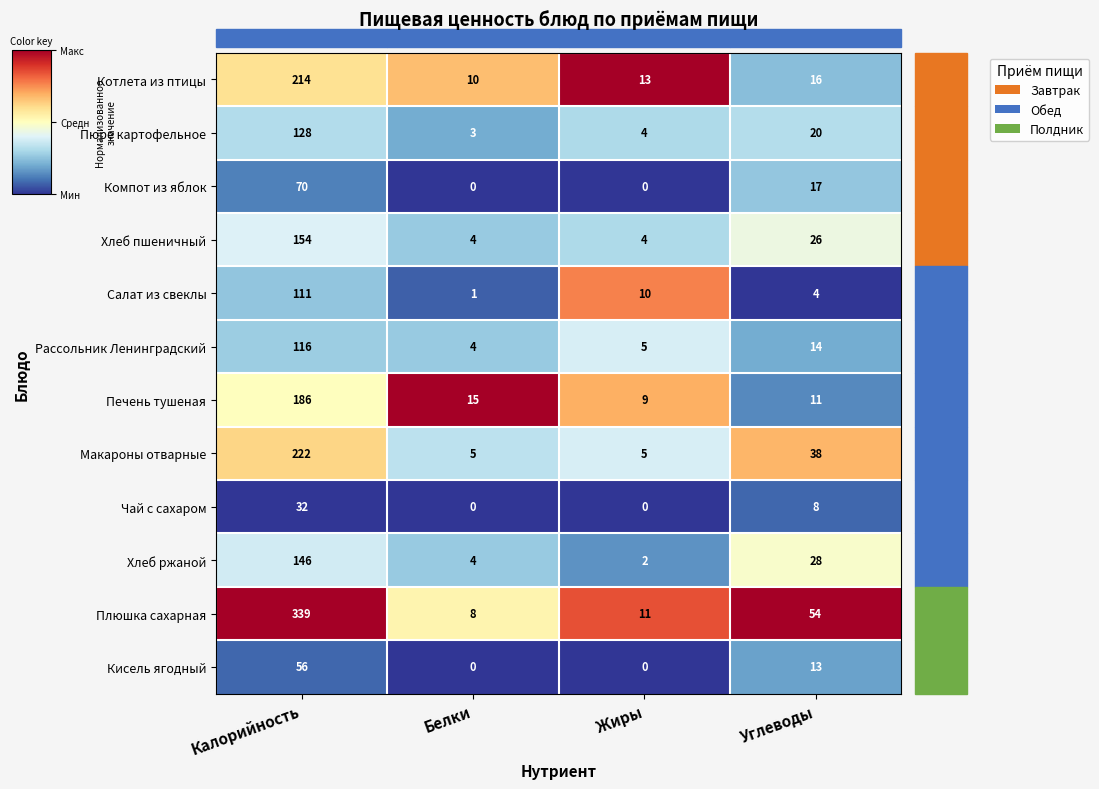

What is the maximum value shown in the chart?

339